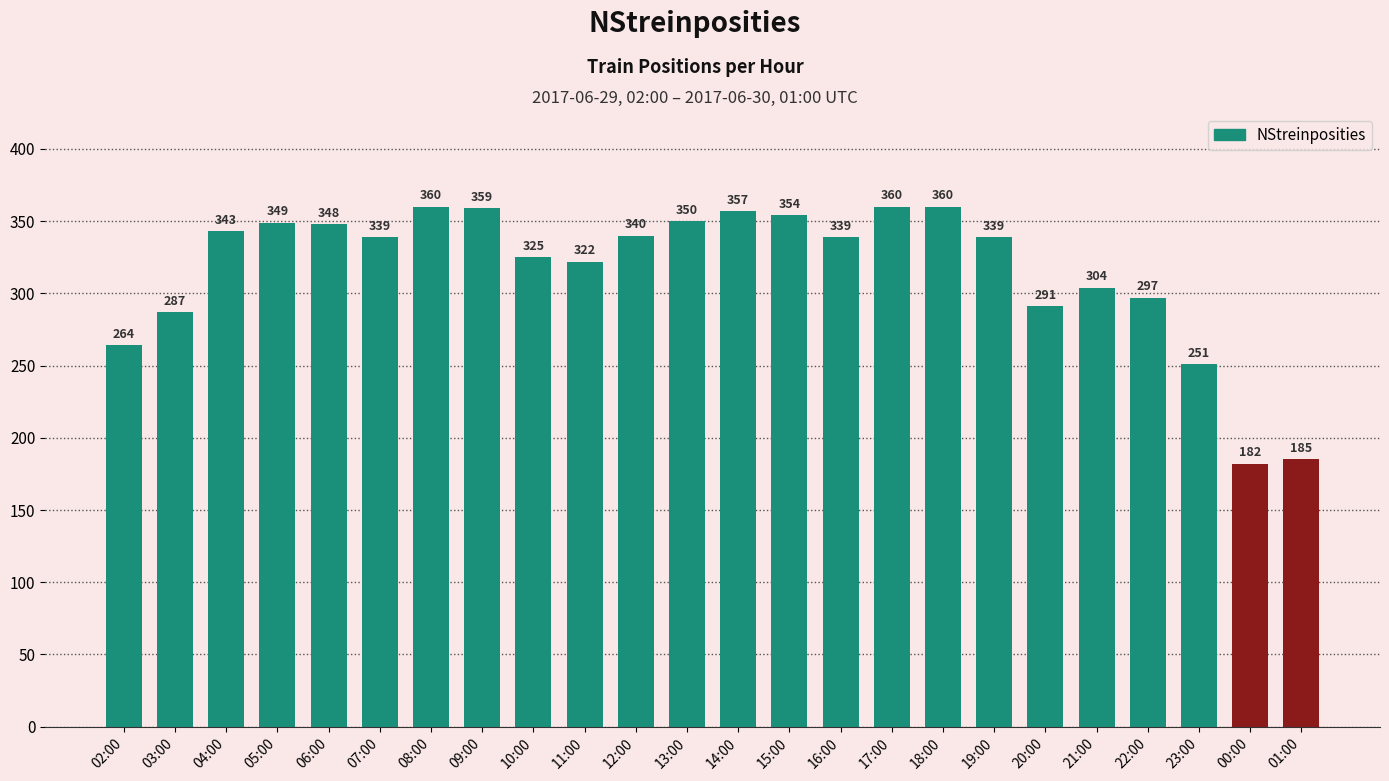

What is the sum of all values?

7605